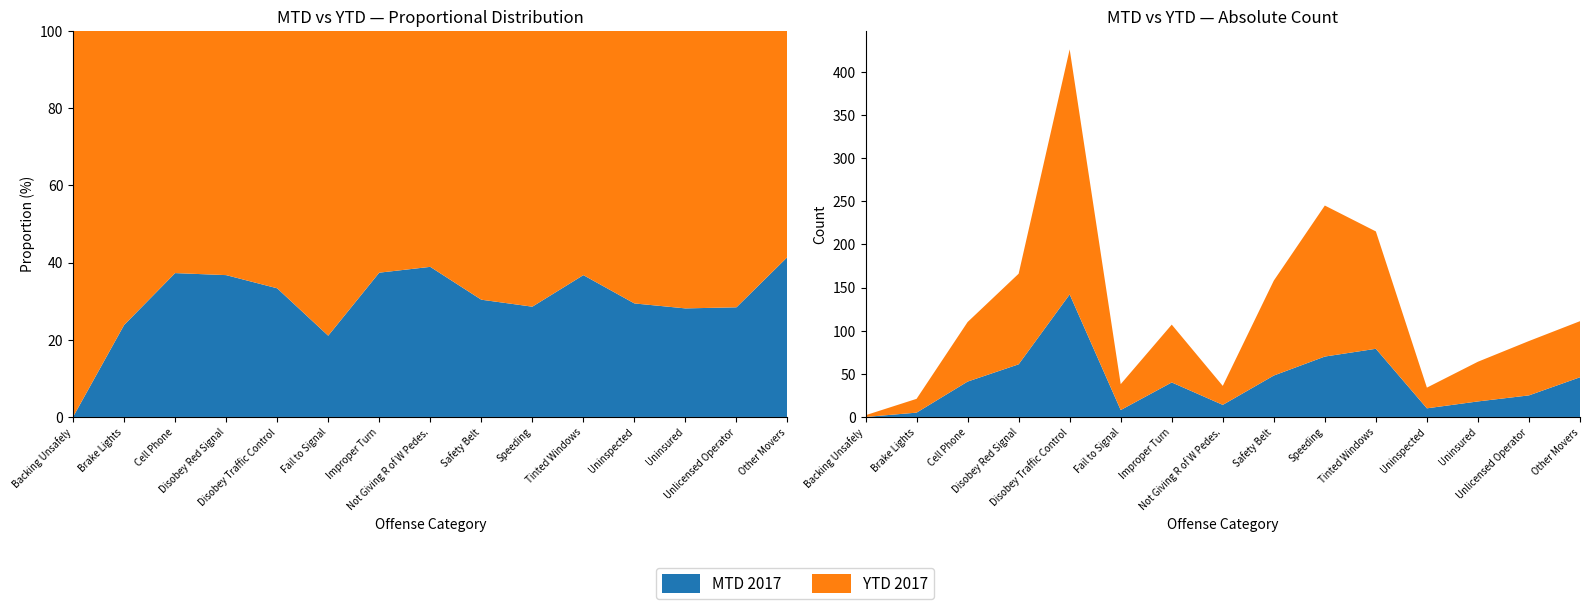

Reading left to right, transcribe all the data shown in this chart.

MTD 2017: Backing Unsafely=0	Brake Lights=5	Cell Phone=41	Disobey Red Signal=61	Disobey Traffic Control=142	Fail to Signal=8	Improper Turn=40	Not Giving R of W Pedes.=14	Safety Belt=48	Speeding=70	Tinted Windows=79	Uninspected=10	Uninsured=18	Unlicensed Operator=25	Other Movers=46
YTD 2017: Backing Unsafely=2	Brake Lights=16	Cell Phone=69	Disobey Red Signal=105	Disobey Traffic Control=284	Fail to Signal=30	Improper Turn=67	Not Giving R of W Pedes.=22	Safety Belt=110	Speeding=175	Tinted Windows=136	Uninspected=24	Uninsured=46	Unlicensed Operator=63	Other Movers=65